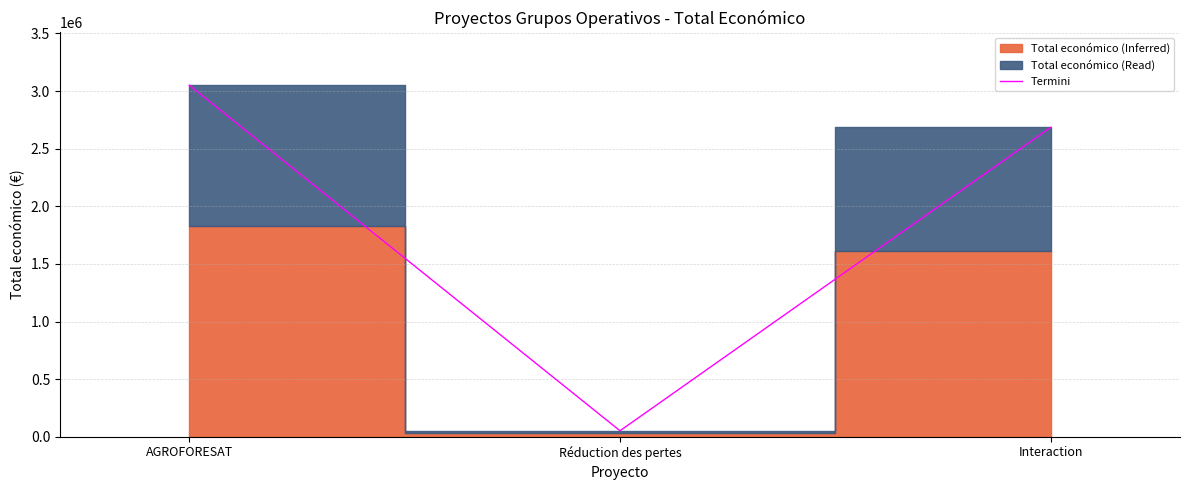

What position from the left is AGROFORESAT?

1